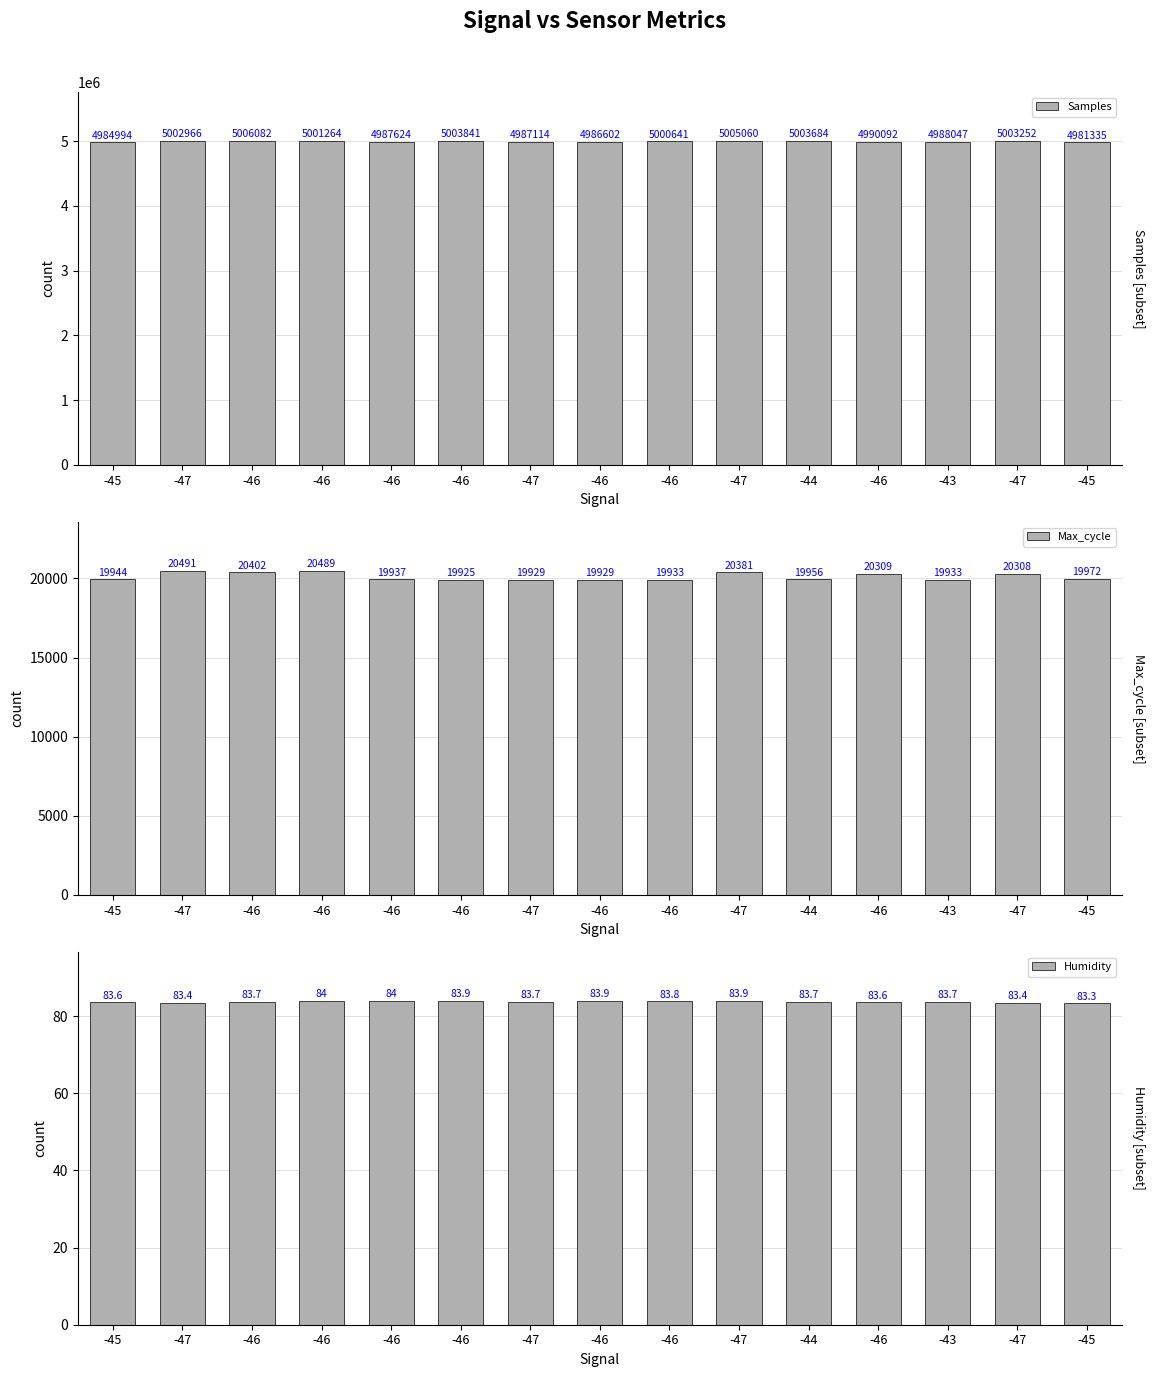

What is the sum of all Humidity values?

1255.6